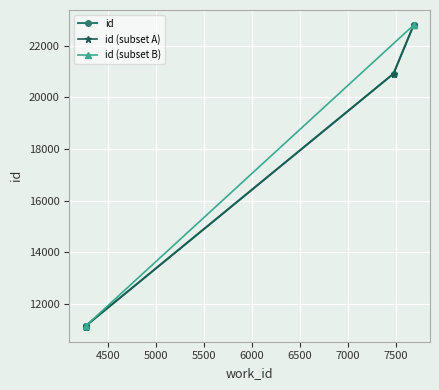

True or false: the data shows 22791 at 7682.

True